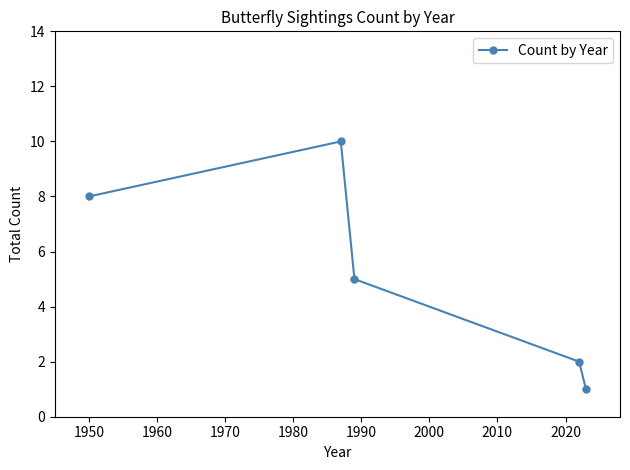

What is the difference between the maximum and minimum values?

9